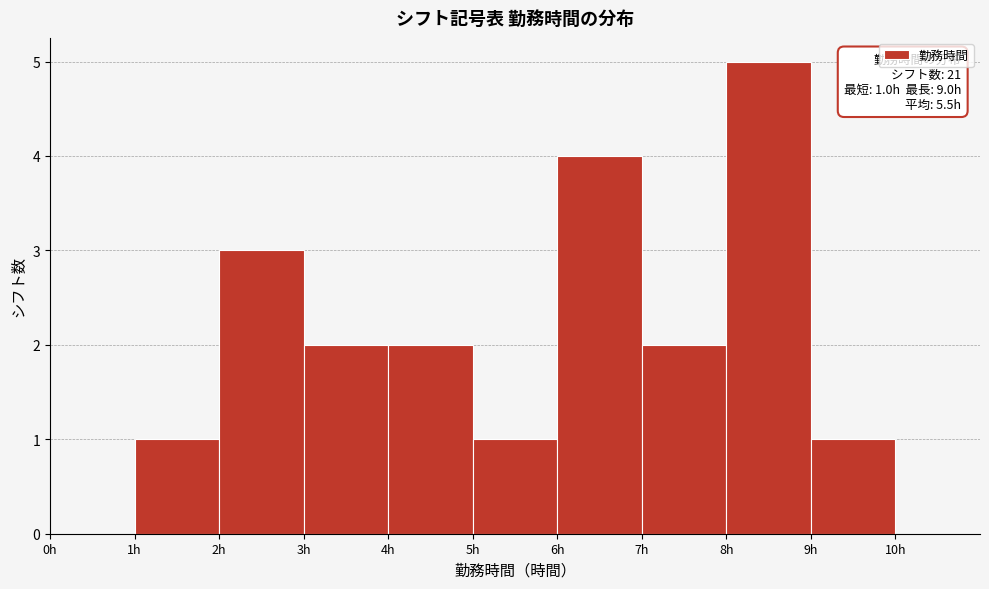

Which range on the x-axis has the tallest bar?

8 to 9